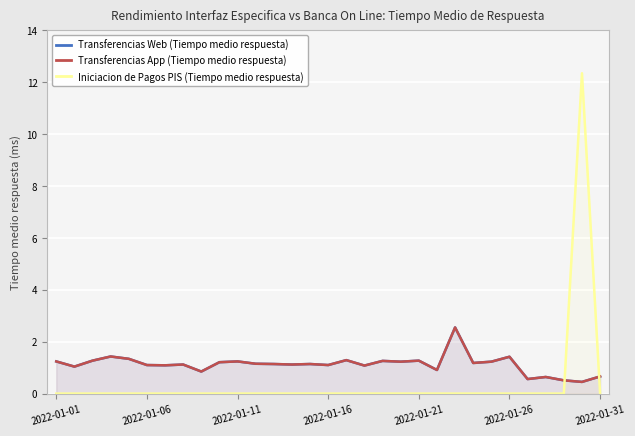

Reading left to right, list all the values displayed in this chart.

Transferencias Web (Tiempo medio respuesta): 1.2	1.0	1.3	1.4	1.3	1.1	1.1	1.1	0.8	1.2	1.2	1.1	1.1	1.1	1.1	1.1	1.3	1.1	1.3	1.2	1.3	0.9	2.5	1.2	1.2	1.4	0.6	0.6	0.5	0.5	0.7
Transferencias App (Tiempo medio respuesta): 1.2	1.0	1.3	1.4	1.3	1.1	1.1	1.1	0.8	1.2	1.2	1.1	1.1	1.1	1.1	1.1	1.3	1.1	1.3	1.2	1.3	0.9	2.5	1.2	1.2	1.4	0.6	0.6	0.5	0.5	0.7
Iniciacion de Pagos PIS (Tiempo medio respuesta): 0.0	0.0	0.0	0.0	0.0	0.0	0.0	0.0	0.0	0.0	0.0	0.0	0.0	0.0	0.0	0.0	0.0	0.0	0.0	0.0	0.0	0.0	0.0	0.0	0.0	0.0	0.0	0.0	0.0	12.3	0.0